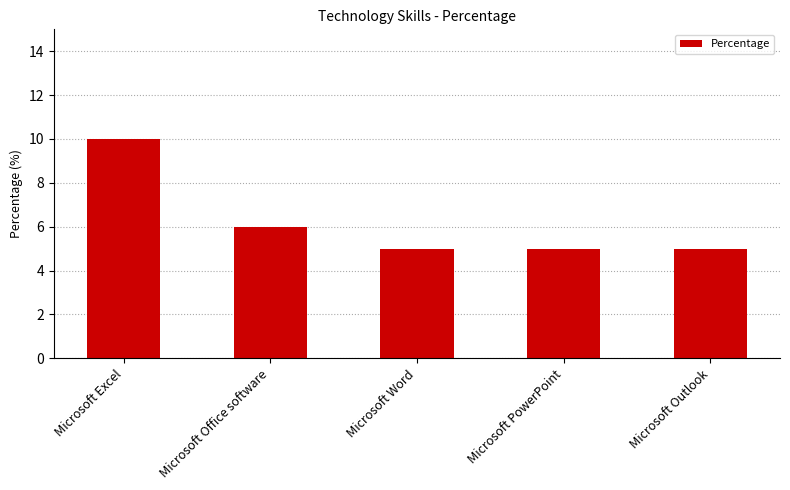

True or false: the data shows 8 at Microsoft Outlook.

False